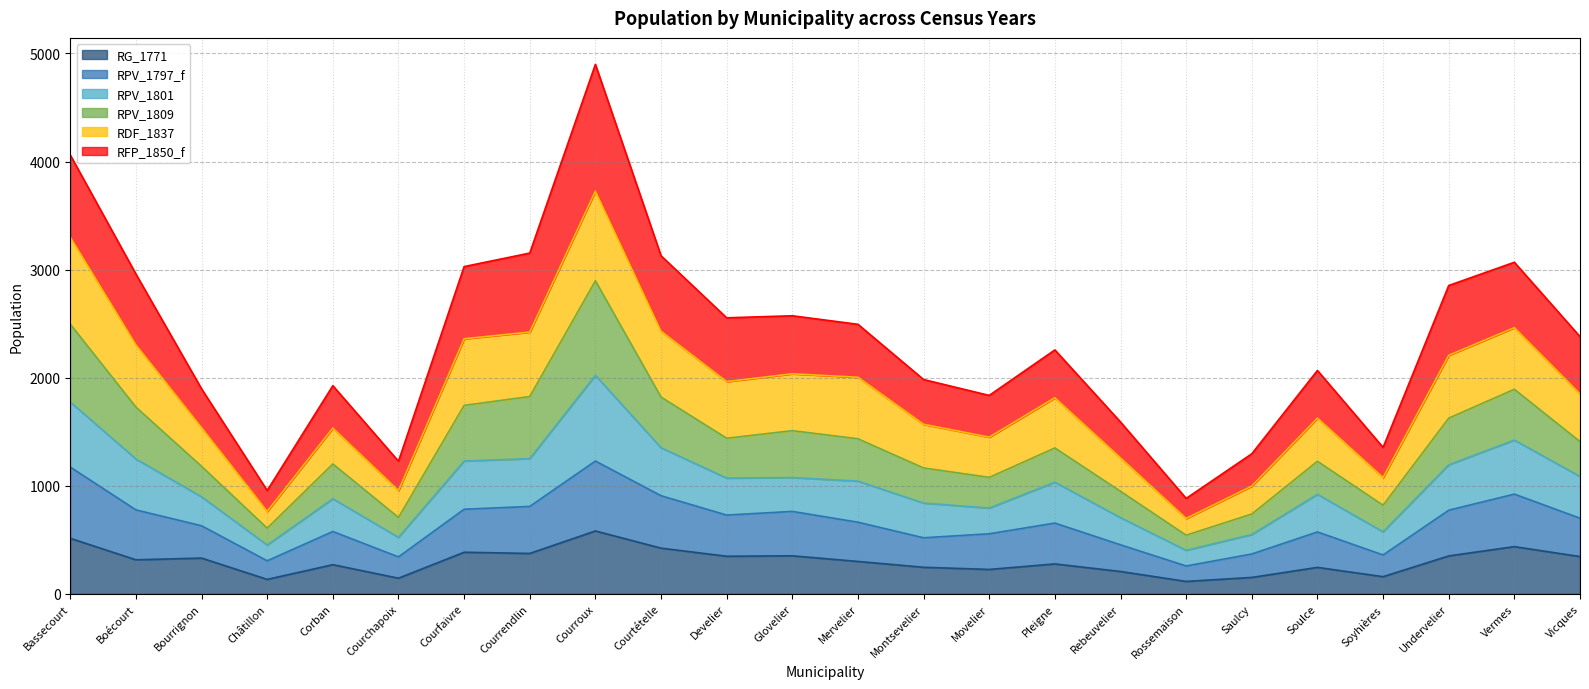

At which category is the sum across all series the highest?

Courroux